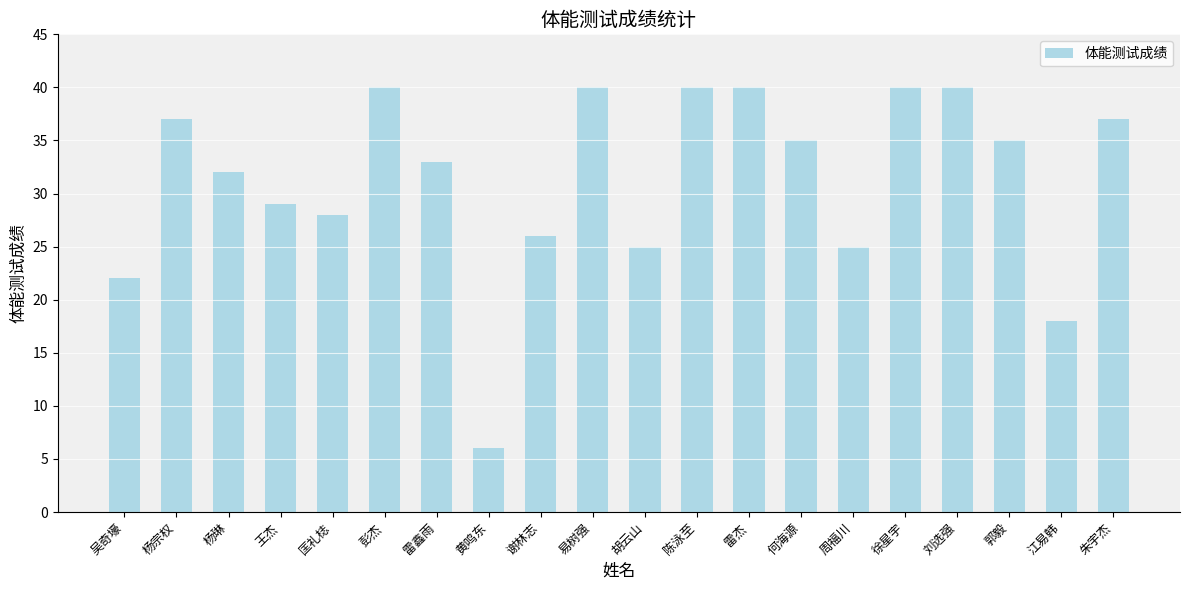

Reading right to left, what are all the values shown in this chart?

朱宇杰=37	江易韩=18	郭毅=35	刘选强=40	徐星宇=40	周福川=25	何海源=35	雷杰=40	陈泳至=40	胡云山=25	易树强=40	谢林志=26	黄鸣东=6	雷鑫雨=33	彭杰=40	匡礼梽=28	王杰=29	杨琳=32	杨宗权=37	吴奇壕=22